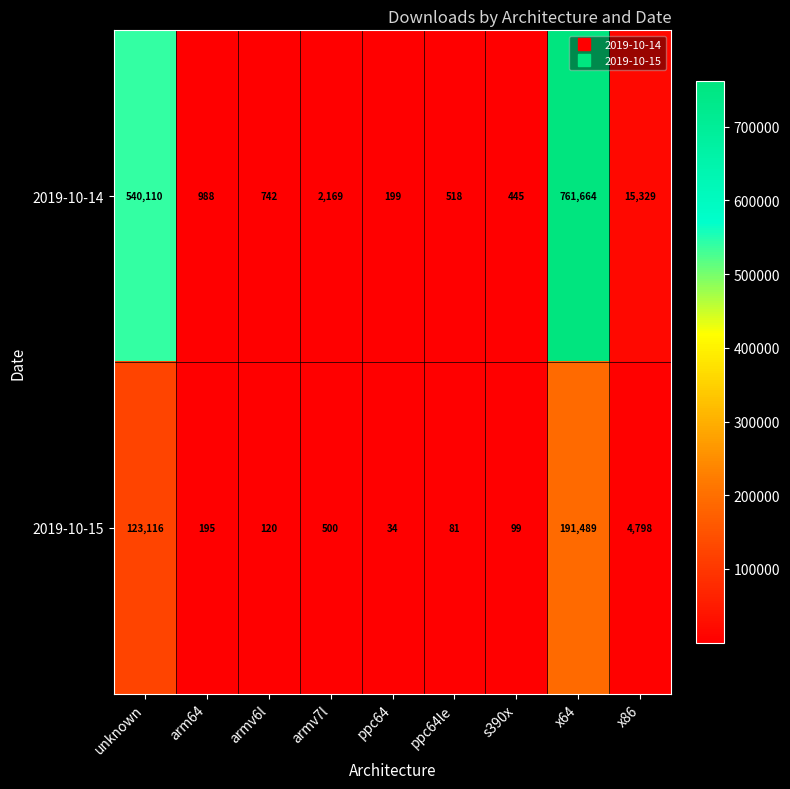

Reading left to right, list all the values displayed in this chart.

2019-10-14: 540110	988	742	2169	199	518	445	761664	15329
2019-10-15: 123116	195	120	500	34	81	99	191489	4798